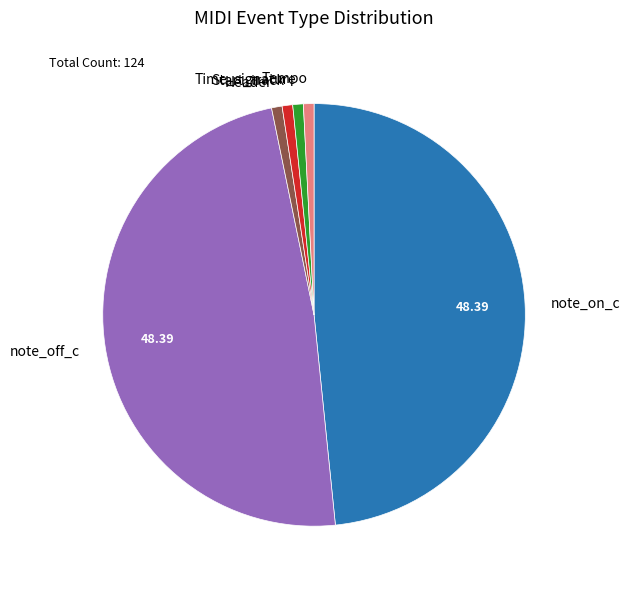

Combined, do Tempo and note_off_c account for over 50%?

No